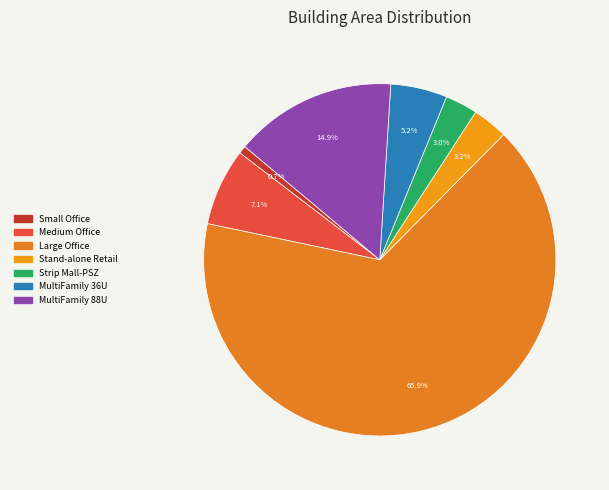

Which category accounts for the majority?

Large Office